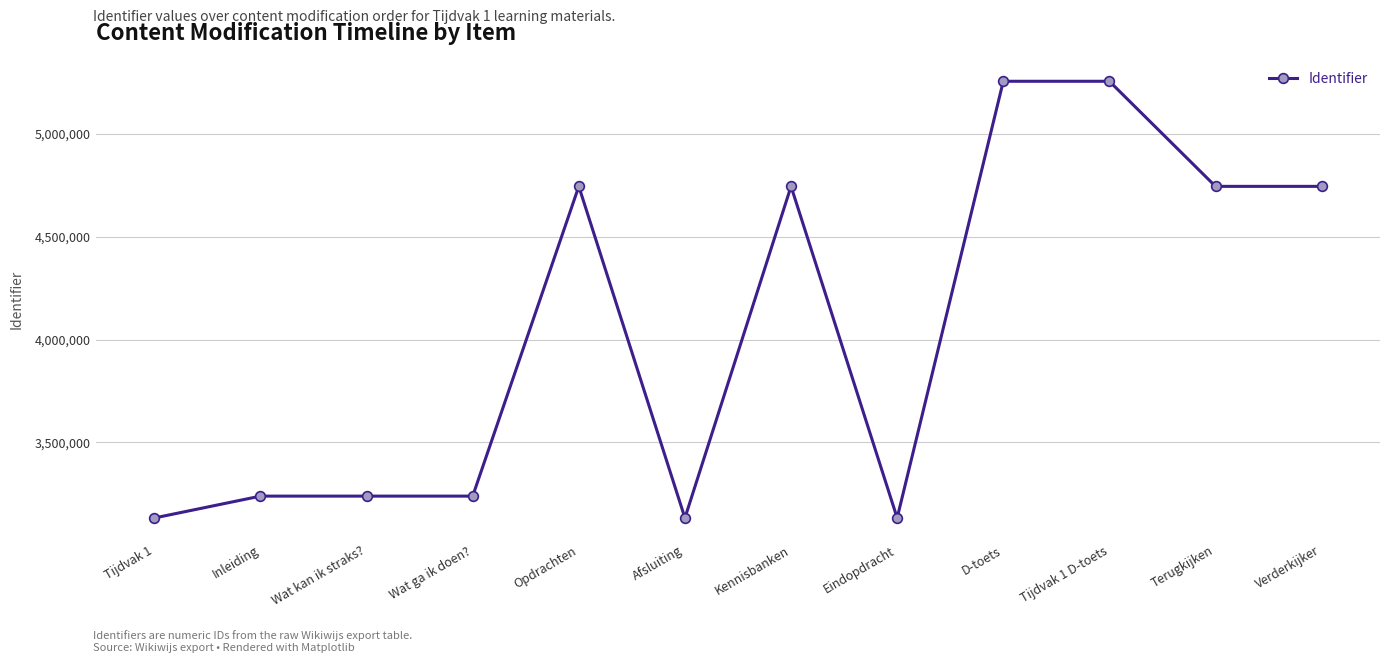

What is the minimum value shown in the chart?

3133477